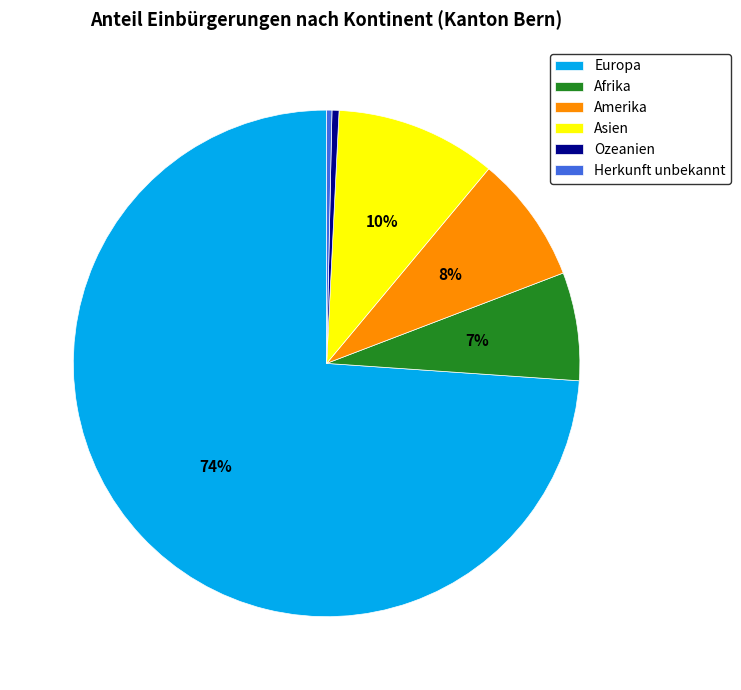

To the nearest percent, what is the difference between the Amerika and Asien slice percentages?

2%